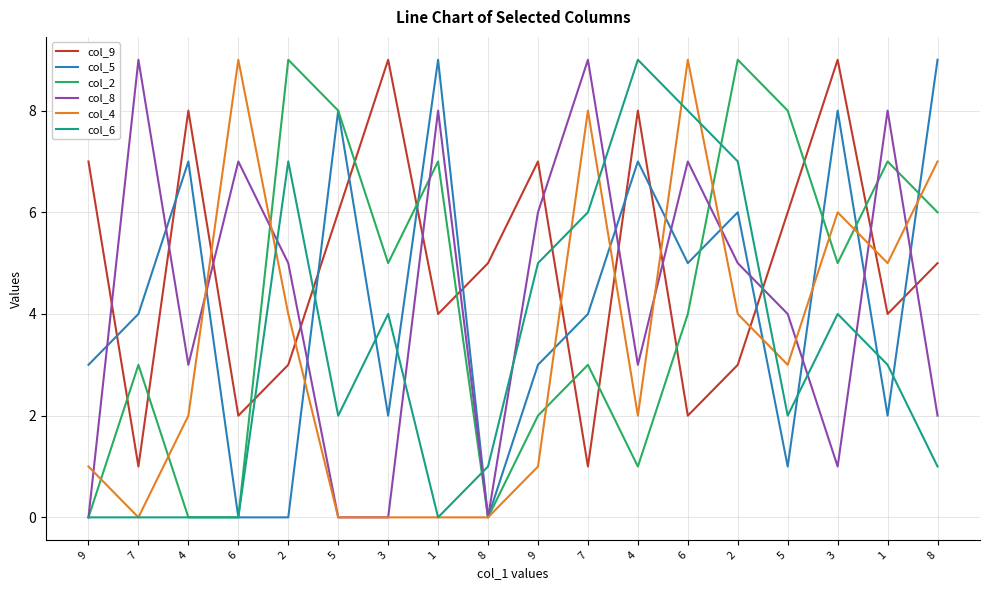

Reading left to right, transcribe all the data shown in this chart.

col_9: 7	1	8	2	3	6	9	4	5	7	1	8	2	3	6	9	4	5
col_5: 3	4	7	0	0	8	2	9	0	3	4	7	5	6	1	8	2	9
col_2: 0	3	0	0	9	8	5	7	0	2	3	1	4	9	8	5	7	6
col_8: 0	9	3	7	5	0	0	8	0	6	9	3	7	5	4	1	8	2
col_4: 1	0	2	9	4	0	0	0	0	1	8	2	9	4	3	6	5	7
col_6: 0	0	0	0	7	2	4	0	1	5	6	9	8	7	2	4	3	1